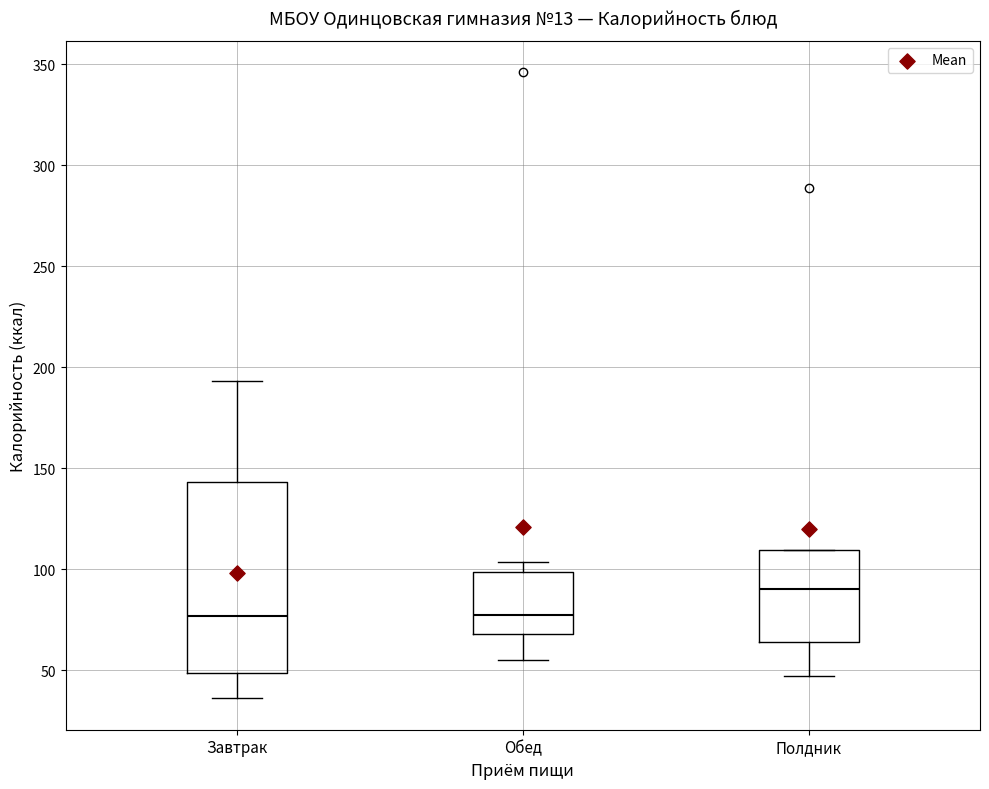

Reading left to right, read every box against the y-axis: the position of its median line, the range the box covers, and the ends of its whiskers. The values are not printed on the chart, so give them approximately, as read against the axis.

Завтрак: median 75, box 50 to 145, whiskers 35 to 195
Обед: median 75, box 70 to 100, whiskers 55 to 105
Полдник: median 90, box 65 to 110, whiskers 45 to 110